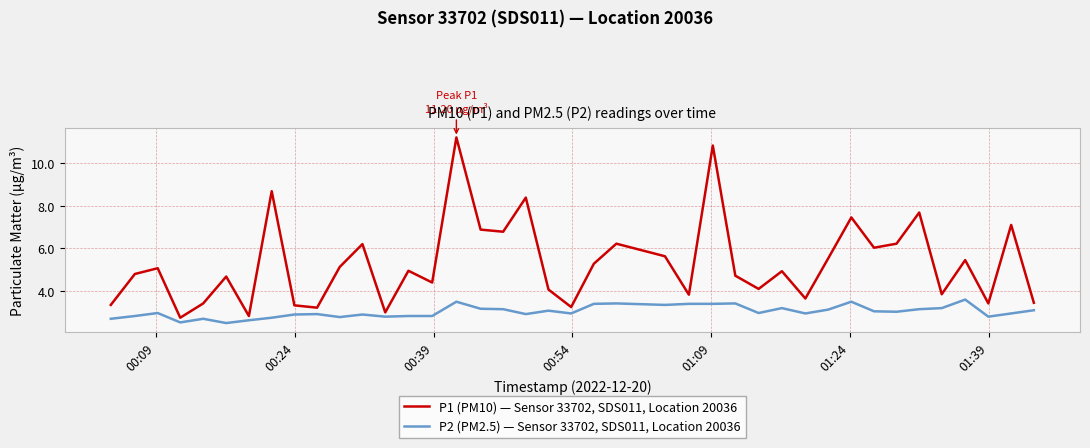

Which series has the largest range (max minus min)?

P1 (PM10) — Sensor 33702, SDS011, Location 20036